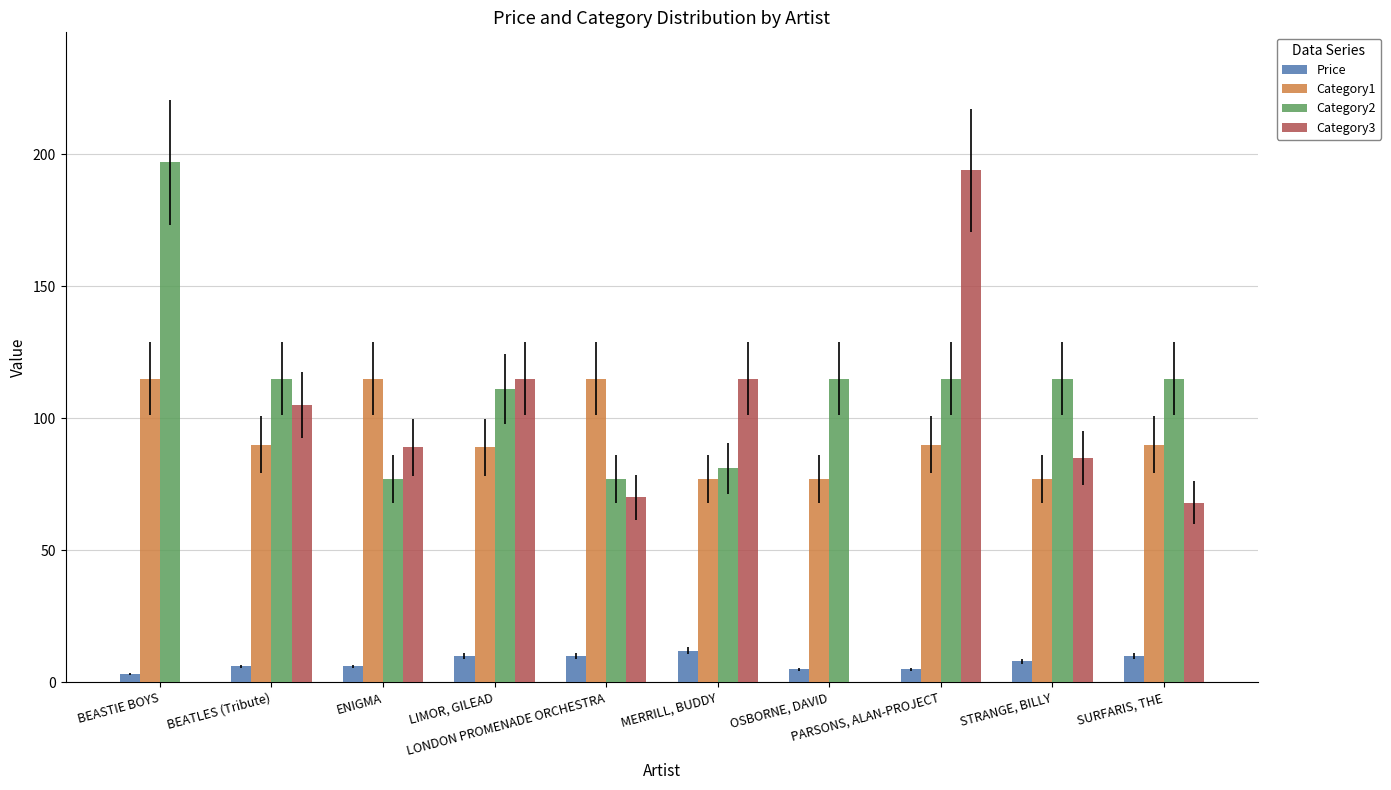

At which label does Price reach its peak?

MERRILL, BUDDY